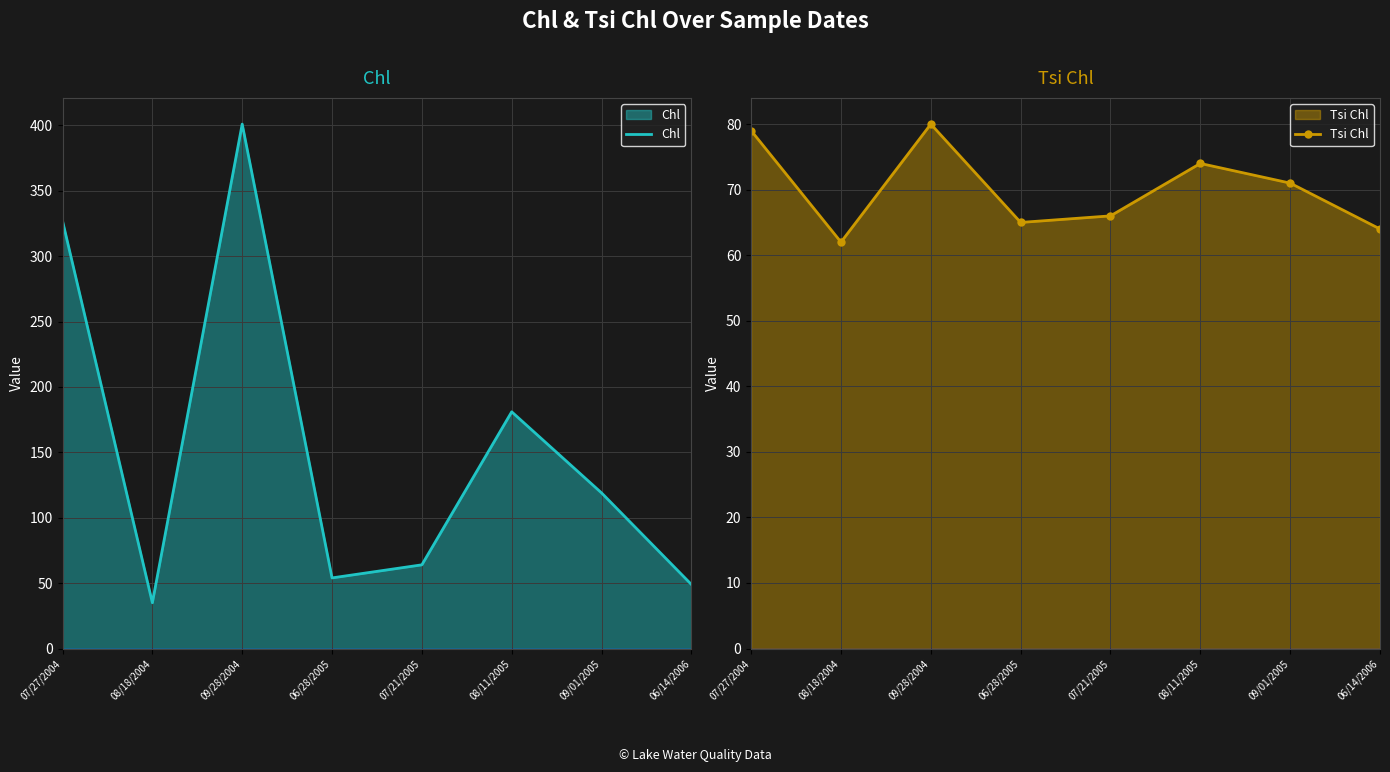

Reading left to right, transcribe all the data shown in this chart.

Chl: 07/27/2004=327	08/18/2004=35	09/28/2004=401	06/28/2005=54	07/21/2005=64	08/11/2005=181	09/01/2005=119	06/14/2006=49
Tsi Chl: 07/27/2004=79	08/18/2004=62	09/28/2004=80	06/28/2005=65	07/21/2005=66	08/11/2005=74	09/01/2005=71	06/14/2006=64